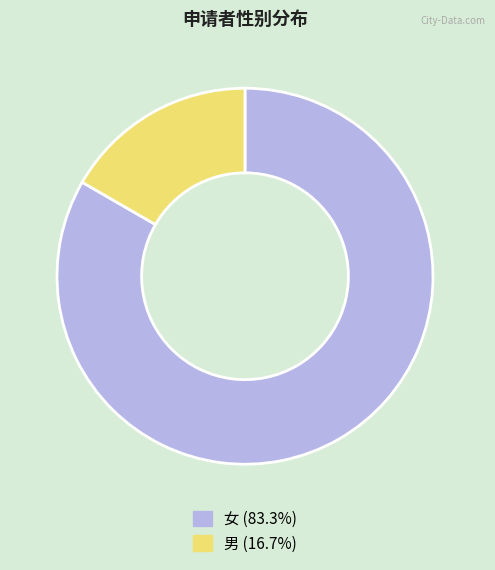

Count the number of slices in the pie.

2